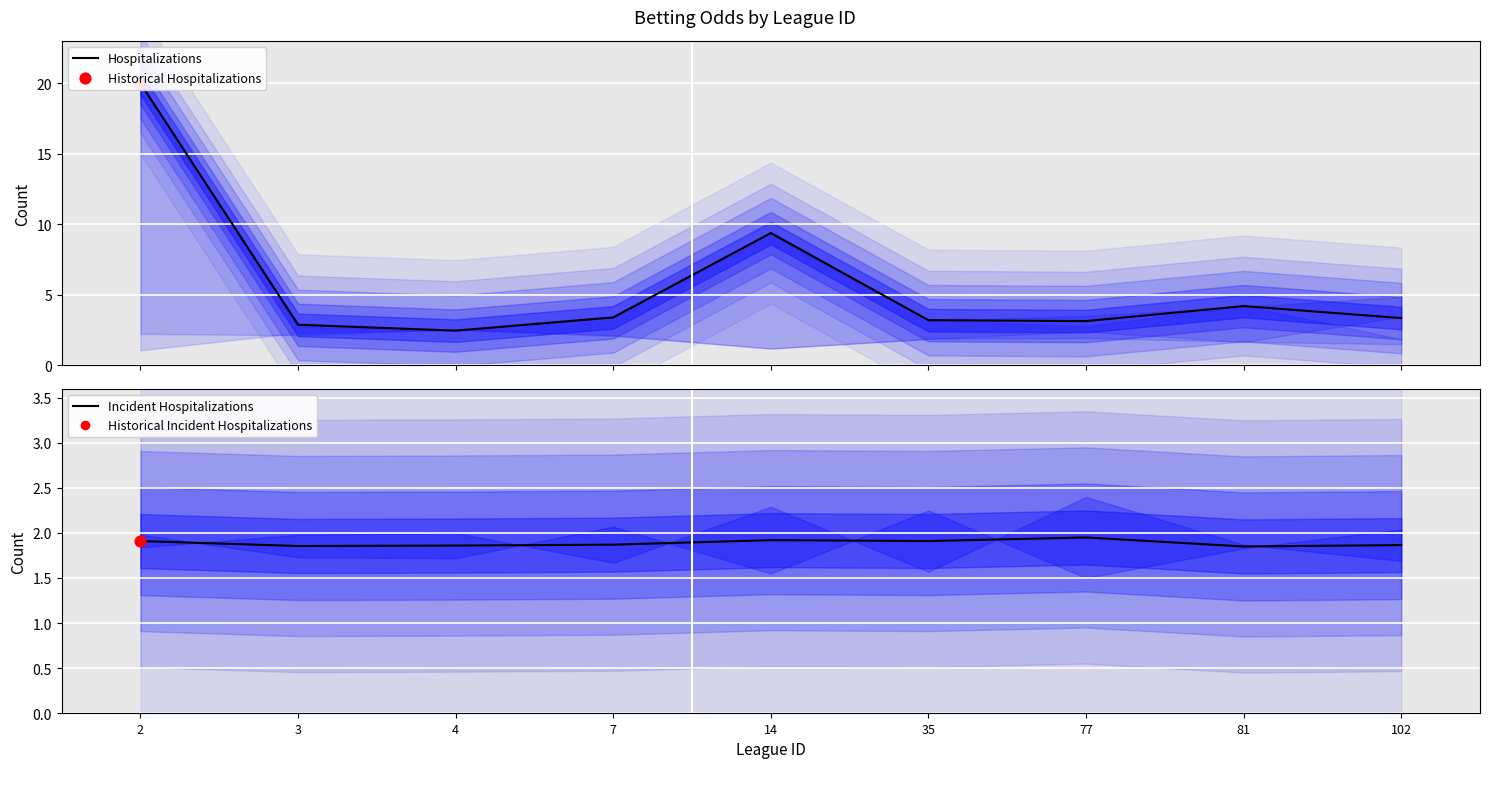

What is the total value across all series at 77?

5.1